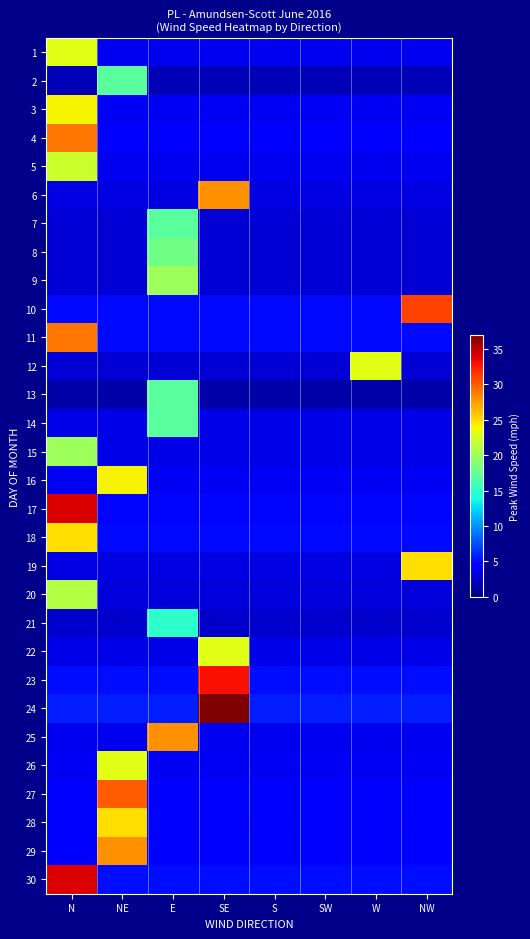

List the series in order of their peak value, lowest first.

21, 2, 7, 13, 14, 8, 9, 15, 20, 5, 1, 12, 22, 26, 3, 16, 18, 19, 28, 6, 25, 29, 4, 11, 27, 10, 23, 17, 30, 24